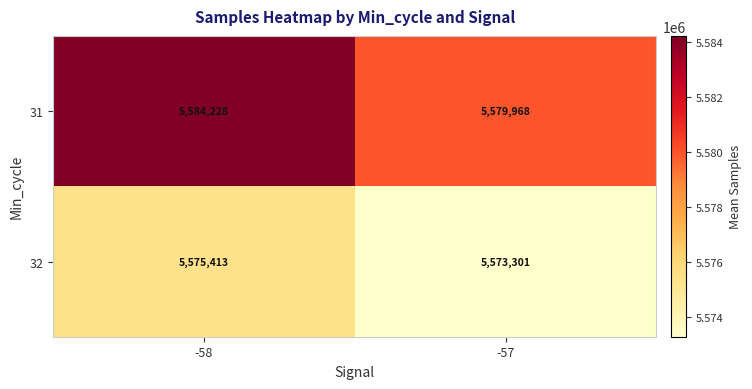

What is the highest value of the 32 series?

5575413